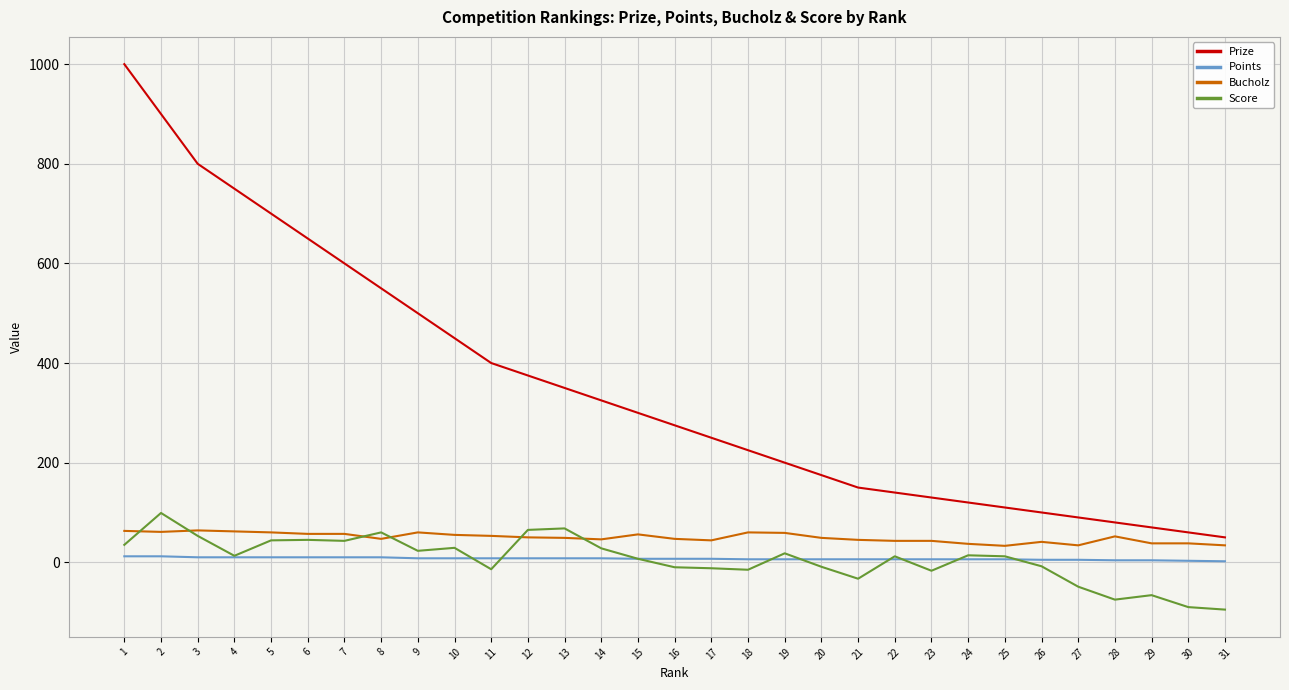

Is this an area chart (filled region under the line)?

No